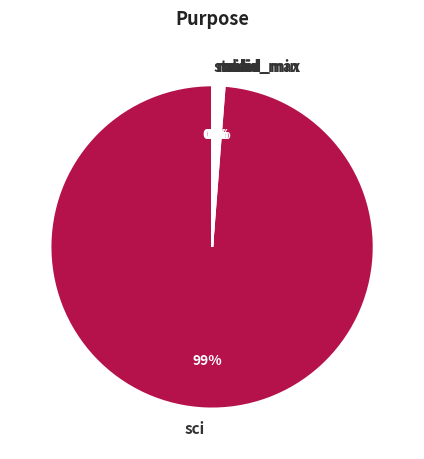

To the nearest percent, what is the average slice percentage?

14%